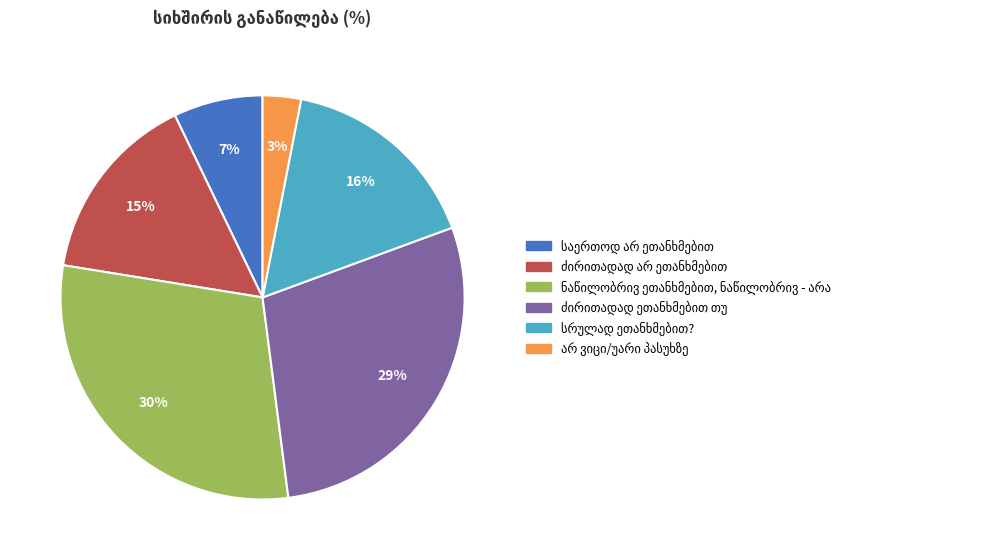

Count the number of slices in the pie.

6